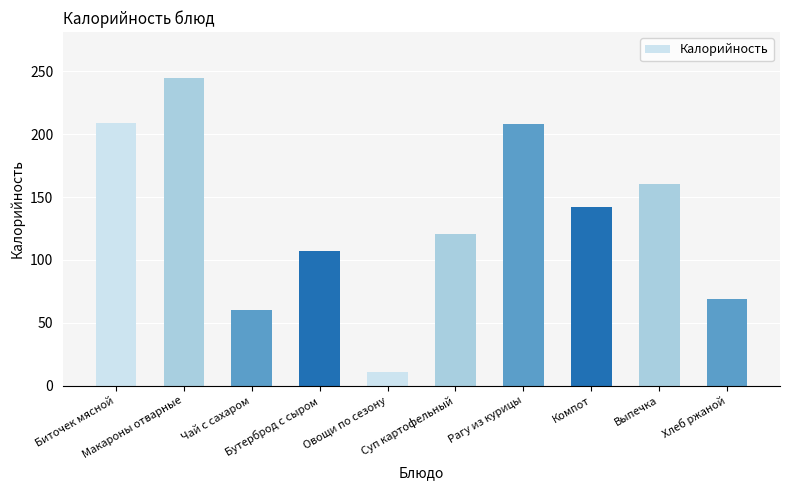

What is the difference between the values at Рагу из курицы and Овощи по сезону?

197.4